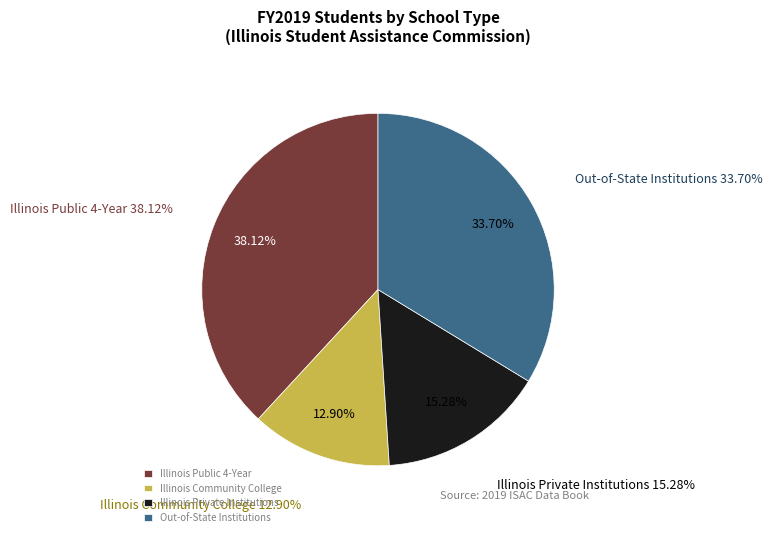

What is the smallest slice in the pie chart?

Illinois Community College